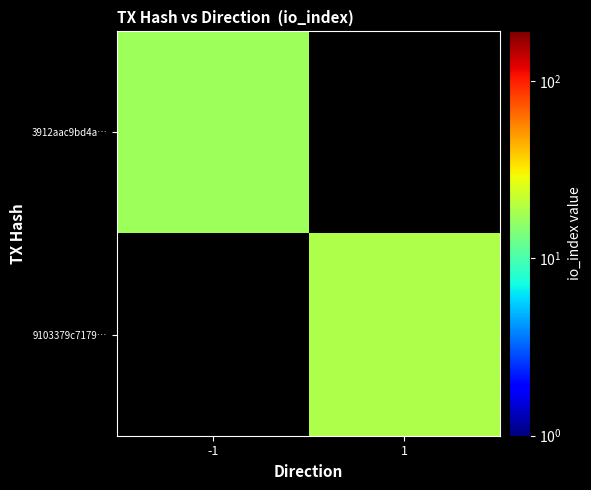

The value of 3912aac9bd4a… at -1 is 17.0. True or false?

True